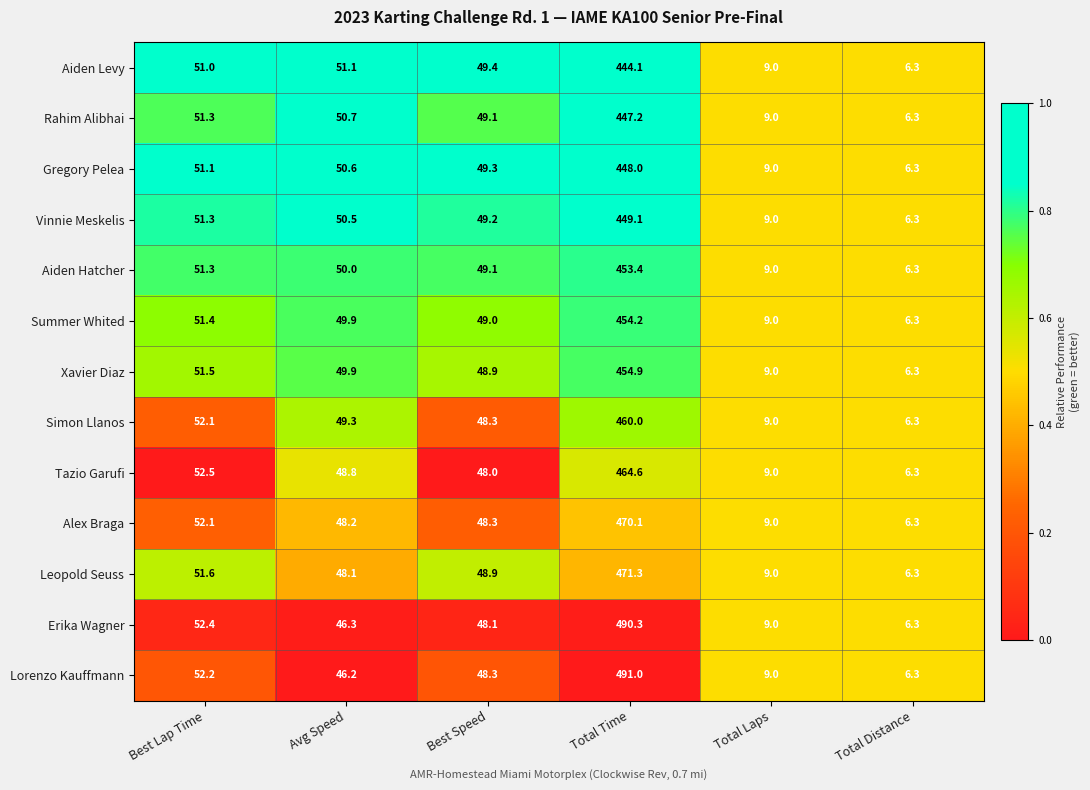

Which series has the largest total across all categories?

Lorenzo Kauffmann